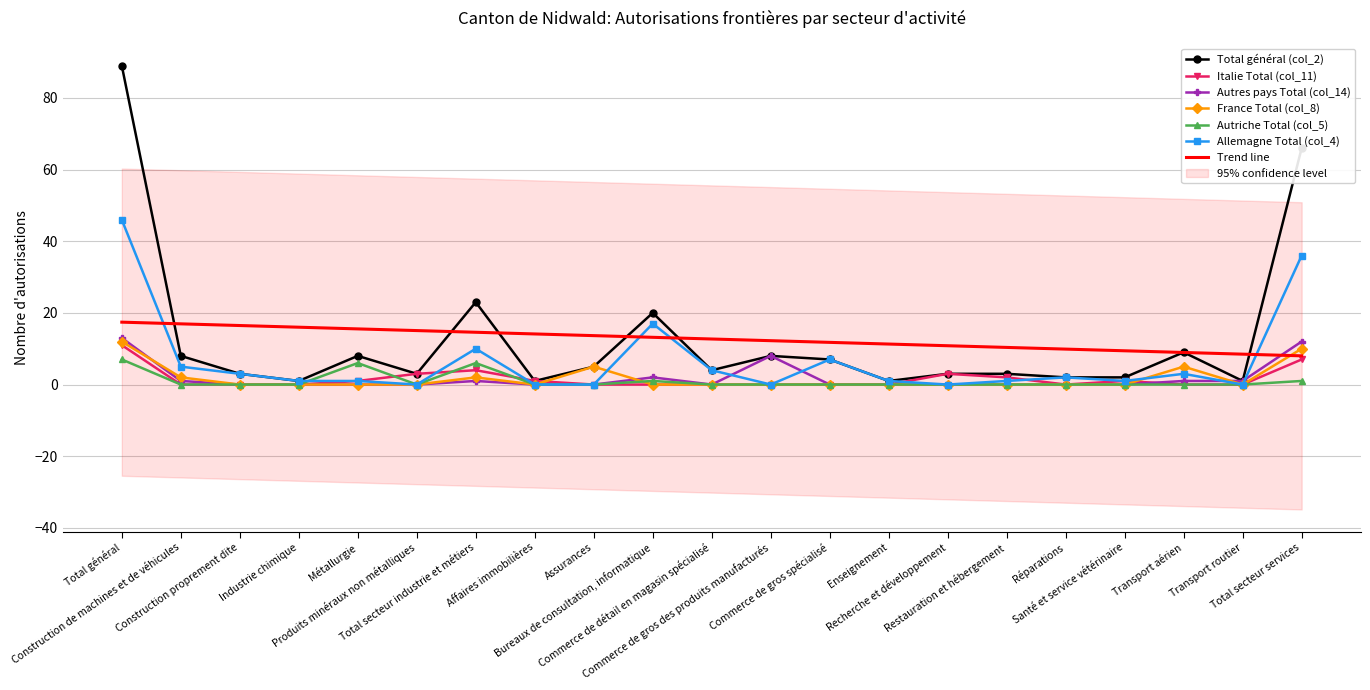

How many interior local peaks does the Autriche Total (col_5) series have?

3